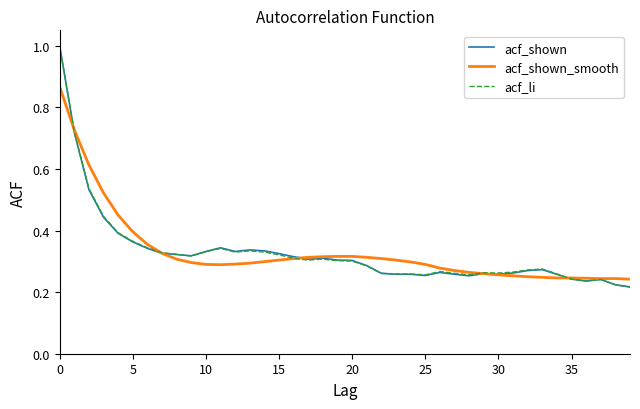

What is the greatest value displayed?

1.0